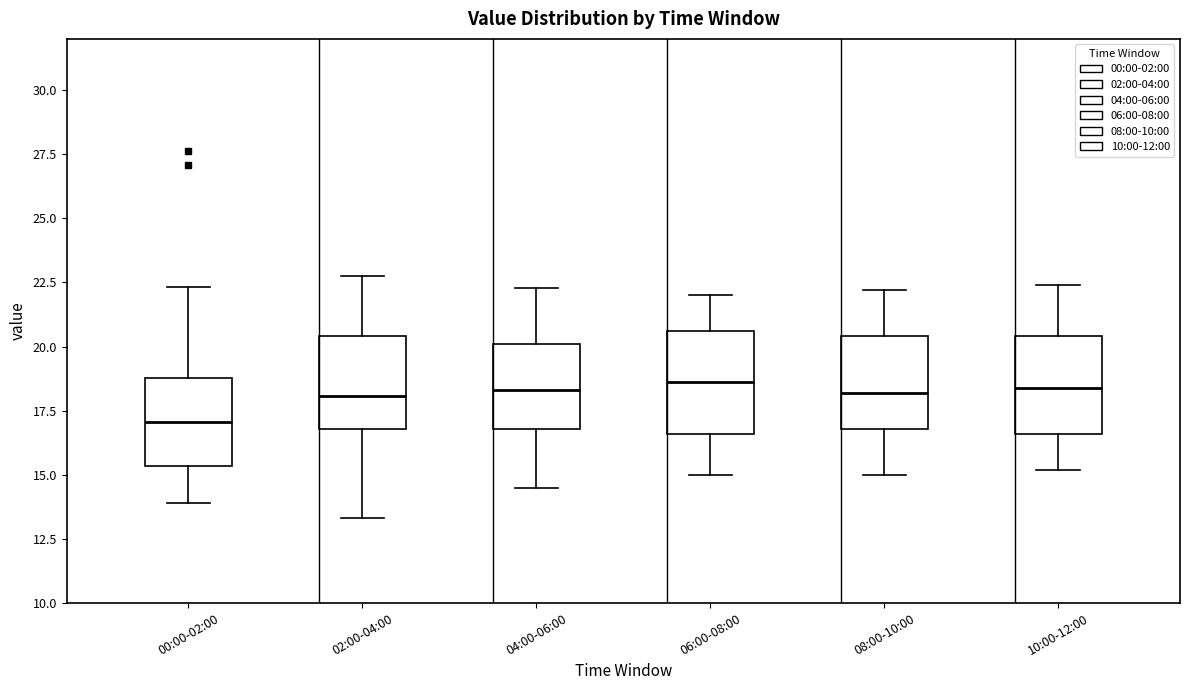

Where does the lower whisker of the box for 00:00-02:00 end on the y-axis? The values are not printed on the chart, so give them approximately, as read against the axis.

14.0